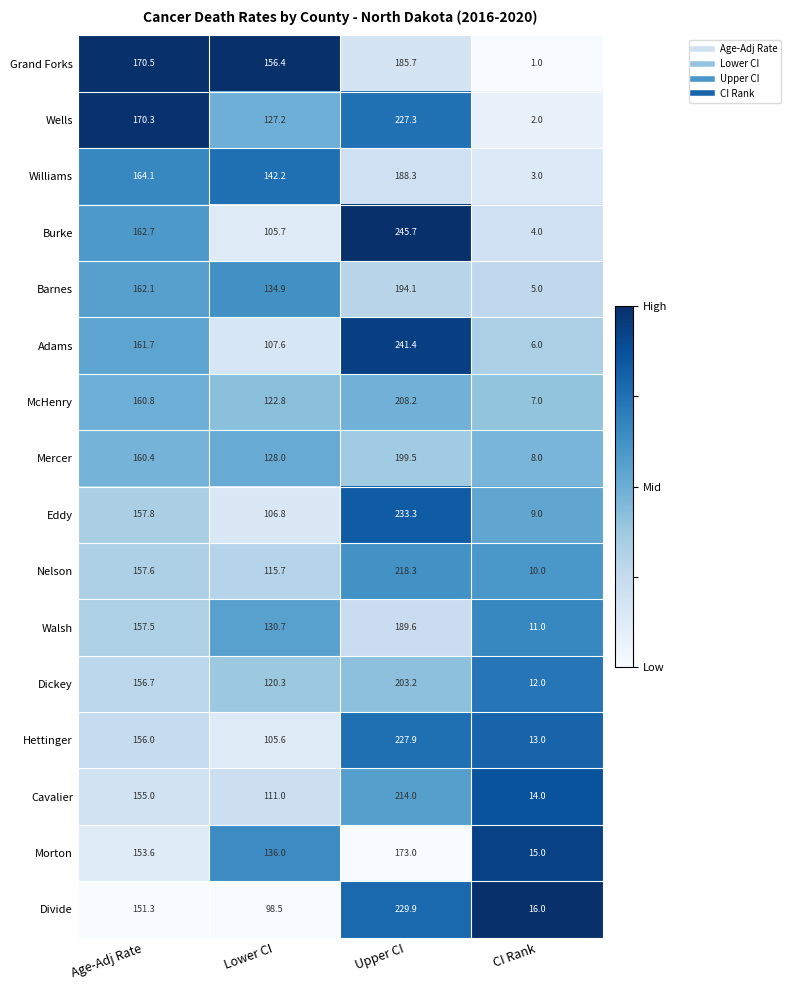

What is the approximate value of Hettinger at Age-Adj Rate?

156.0